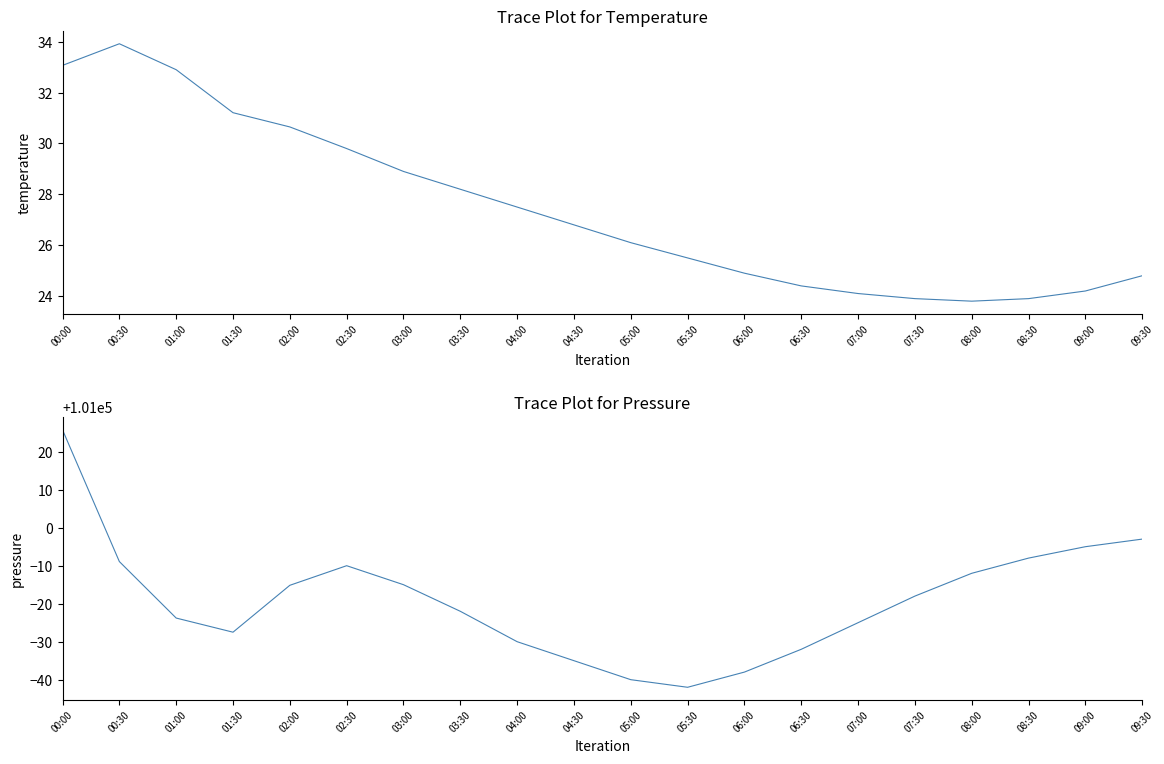

Count the number of data series in this chart.

2